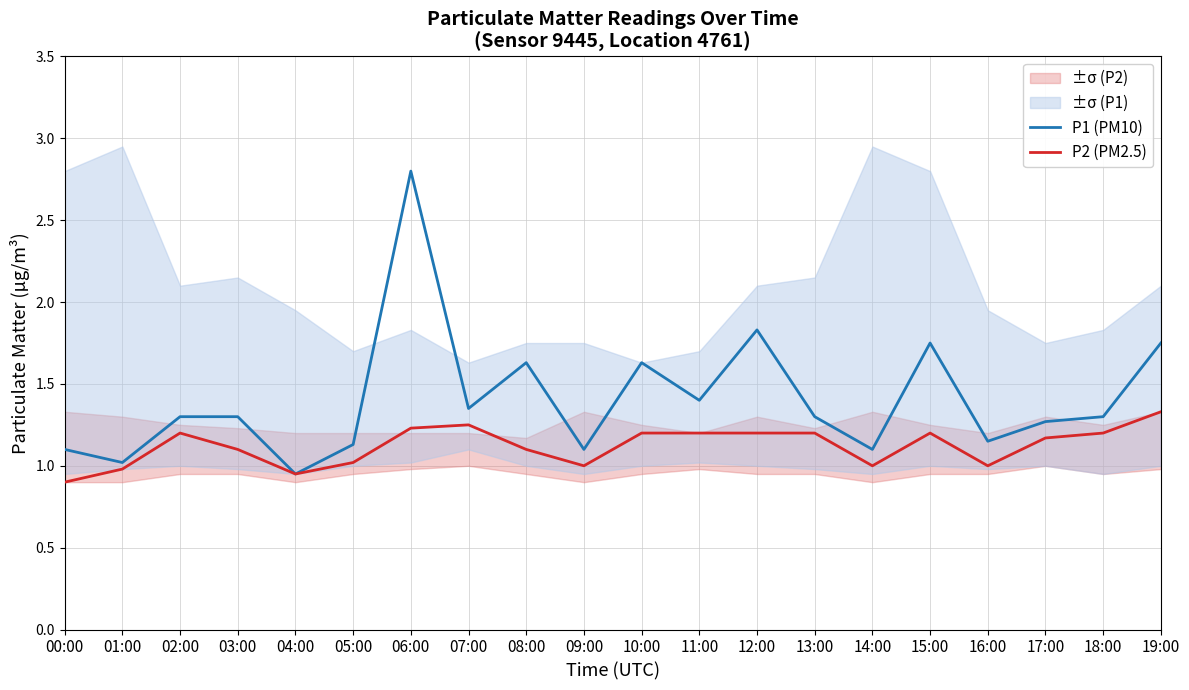

How many lines are shown in the chart?

2